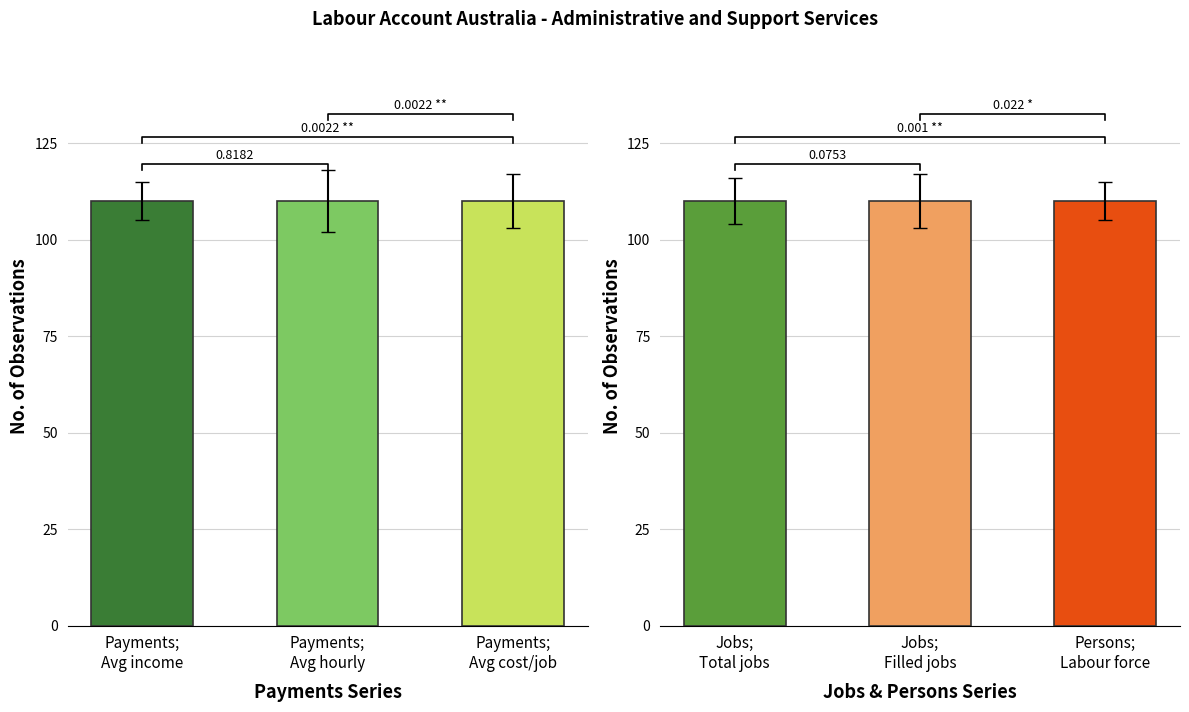

Which has a higher value, Payments; Avg income or Persons; Labour force?

Payments; Avg income